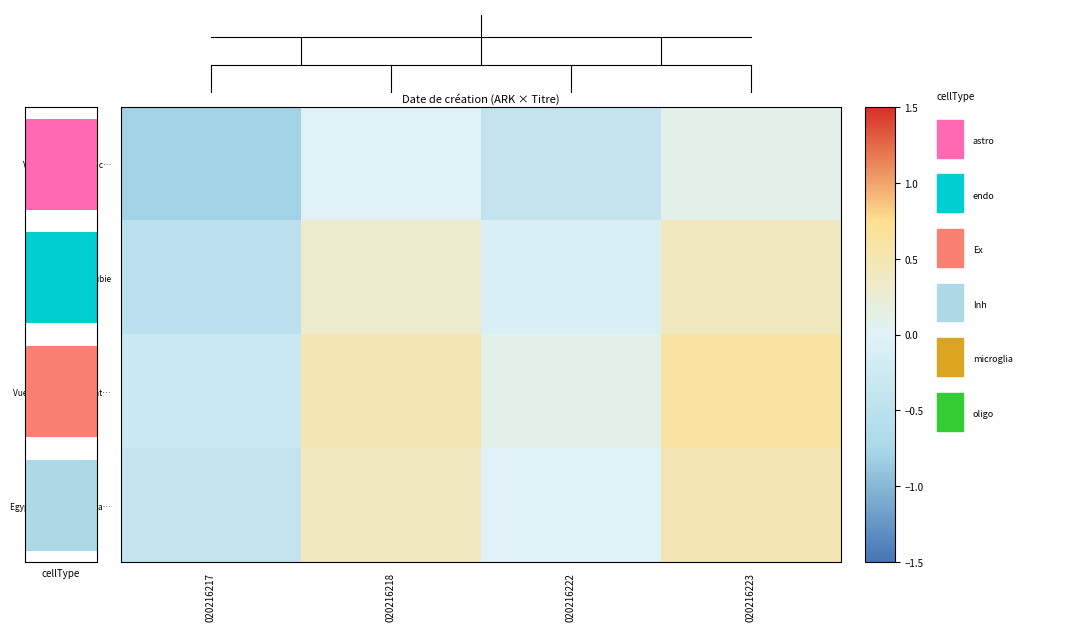

Which category has the highest value in the Vue de la deuxième cat… series?

020216223